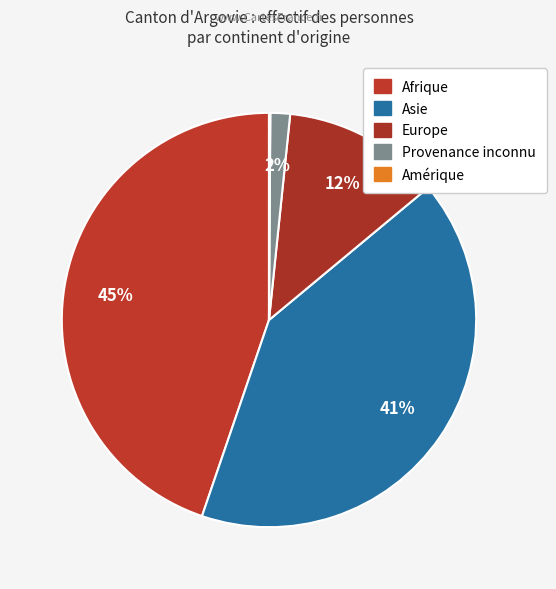

How much of the chart is everything except Amérique?

99.9%